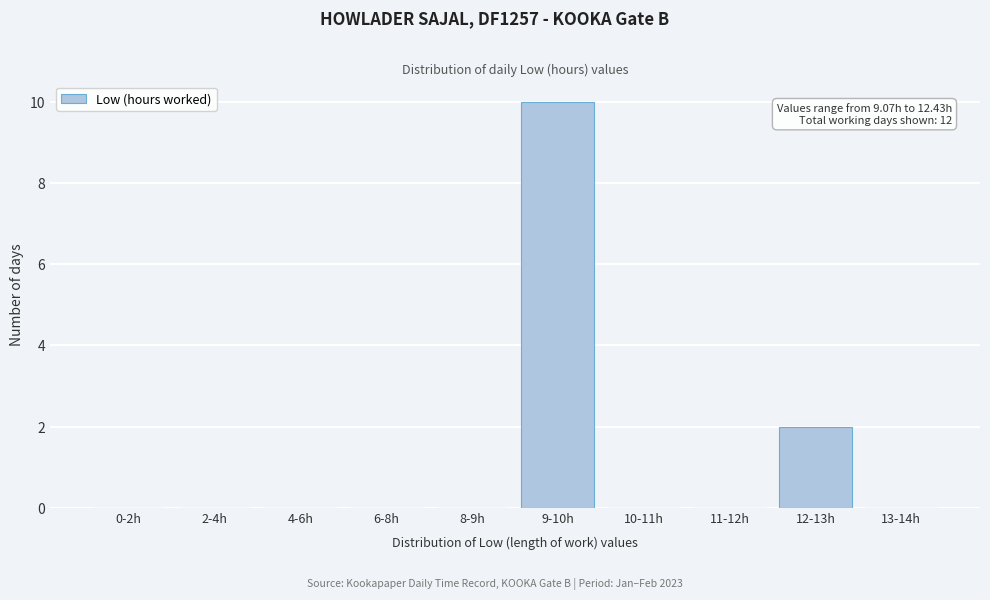

Reading left to right, list all the values displayed in this chart.

0-2h=0	2-4h=0	4-6h=0	6-8h=0	8-9h=0	9-10h=10	10-11h=0	11-12h=0	12-13h=2	13-14h=0